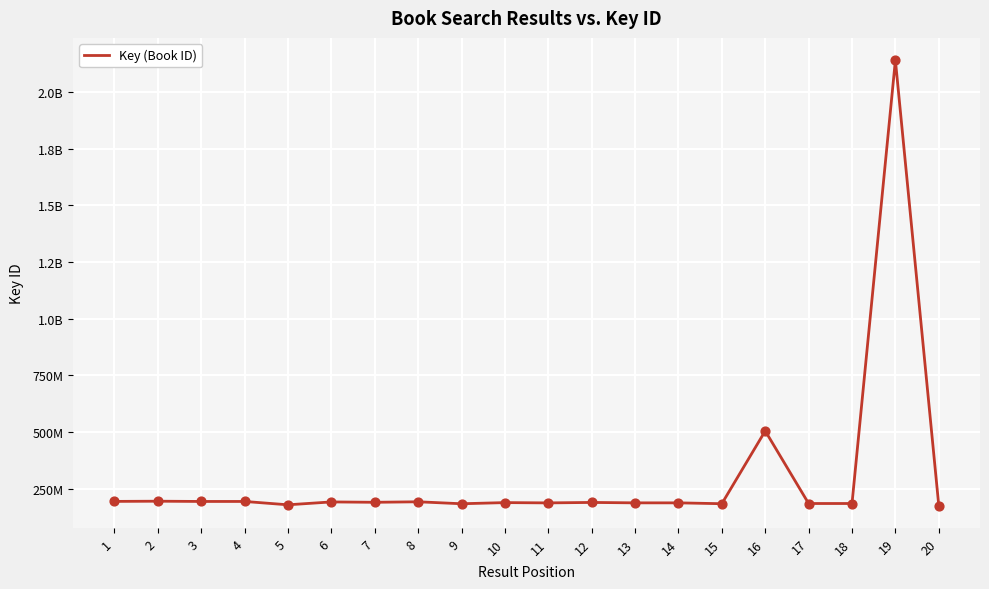

What is the change in value from 12 to 20?

-13845006